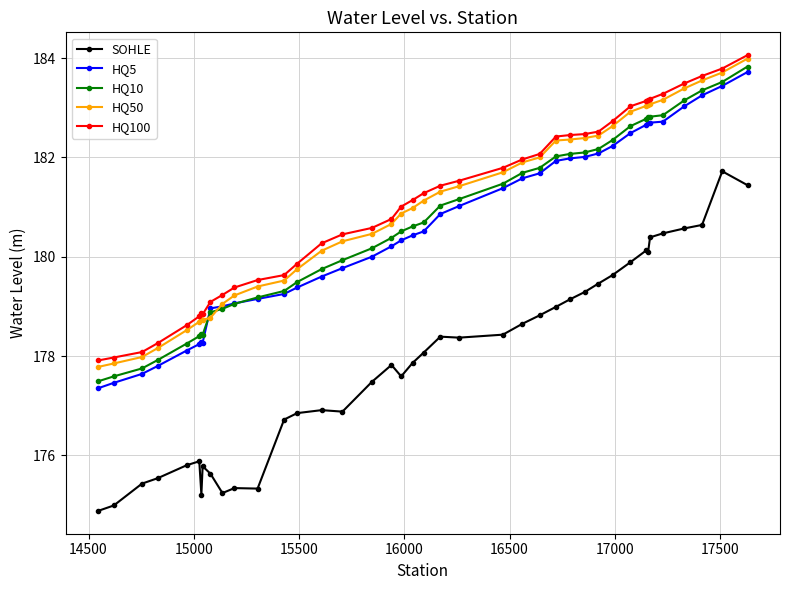

Count the number of categories in the chart.

40